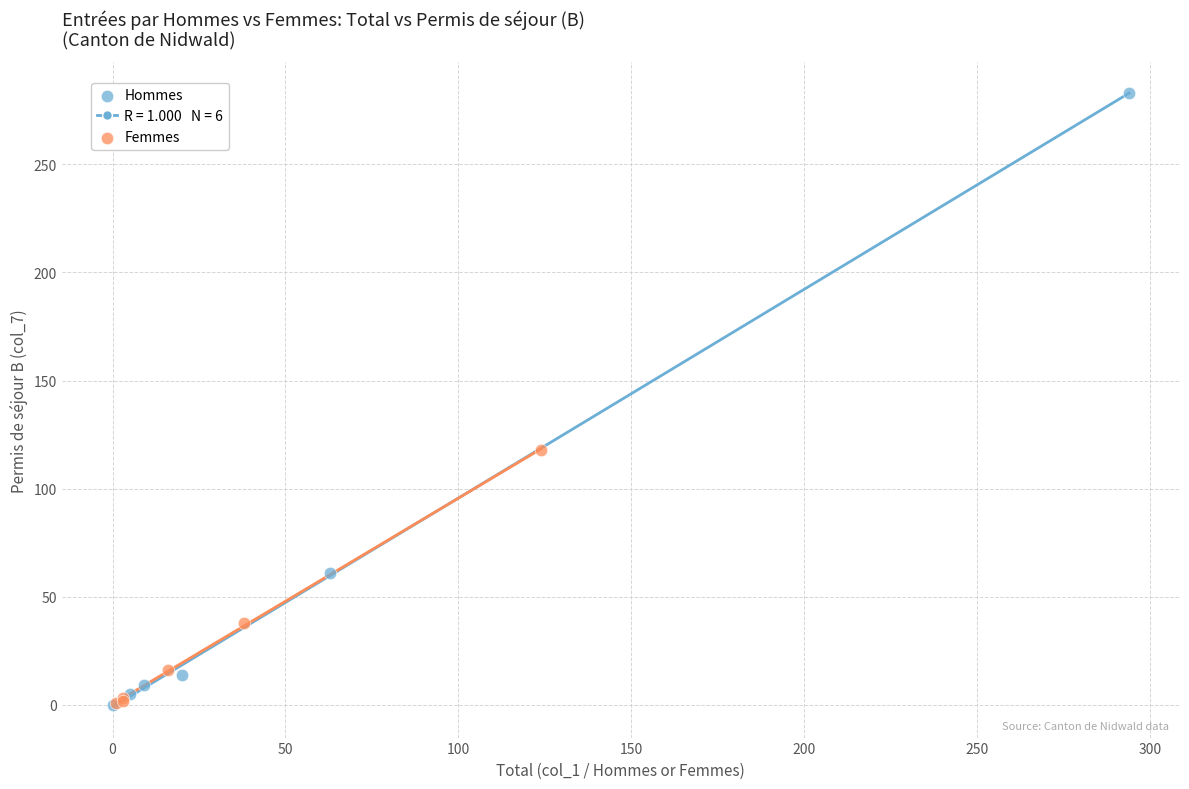

Which series has the largest Y range (max minus min)?

Hommes